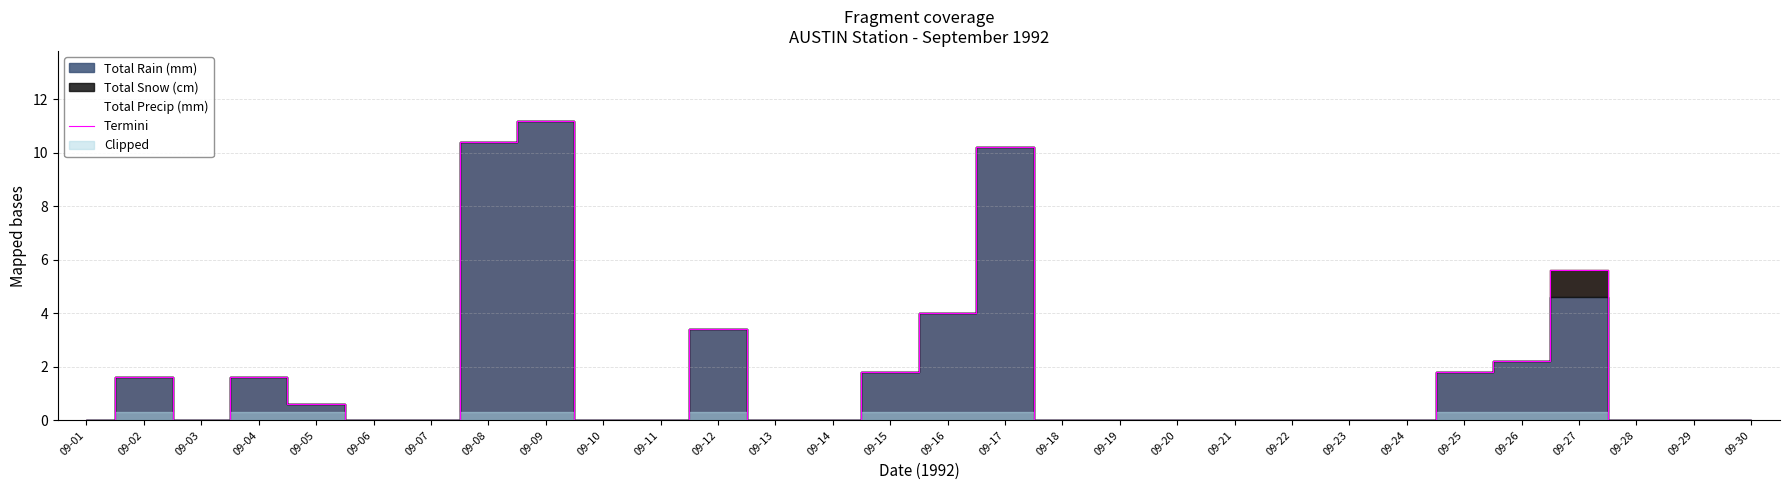

What is the value of the 27th point from the left?

5.6